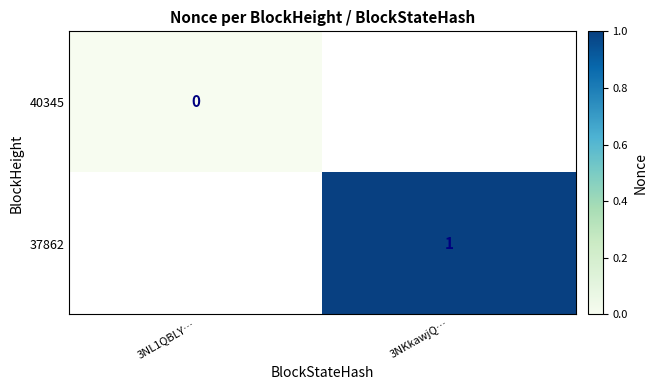

The 37862 series shows 1 at 3NKkawjQ…. True or false?

True